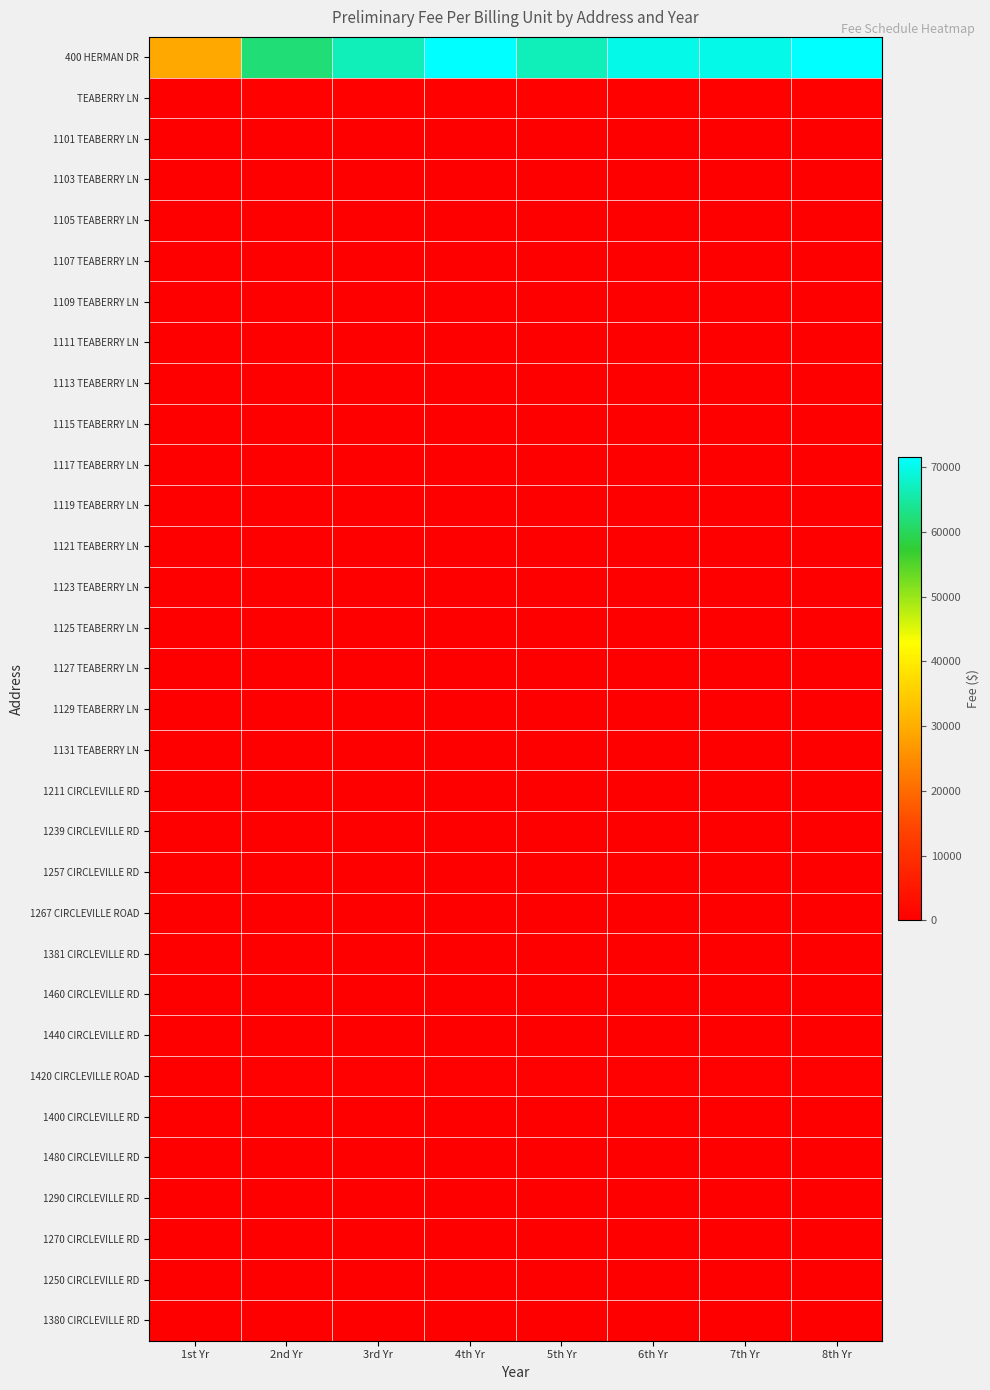

At how many categories does at least one series exceed 48897?

7